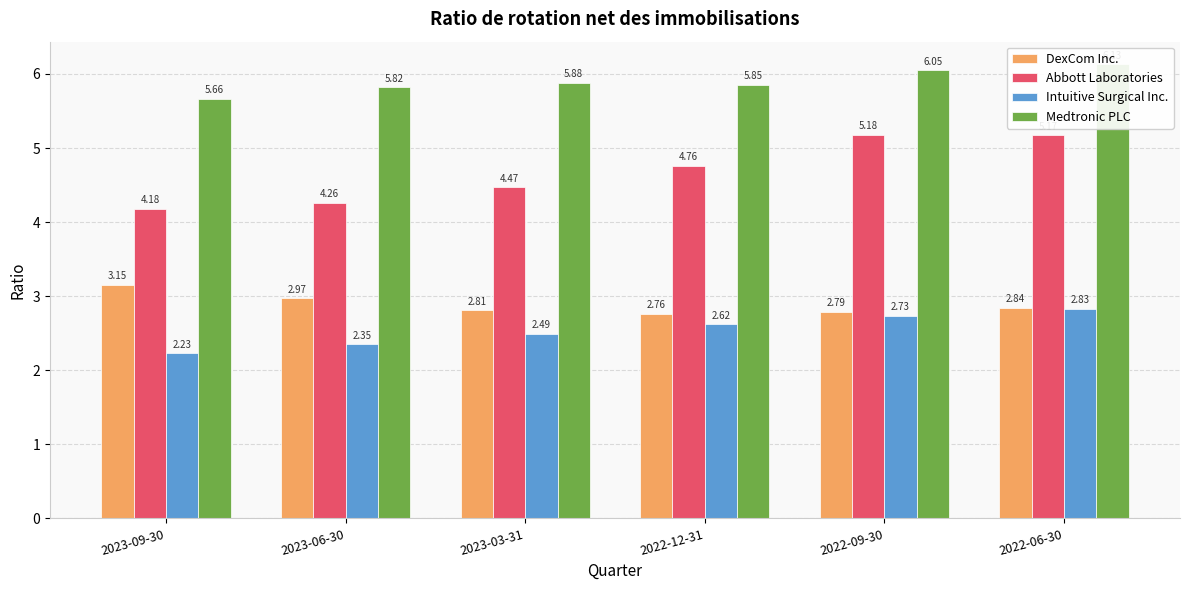

What is the value of the Abbott Laboratories bar at the 4th from the left?

4.8